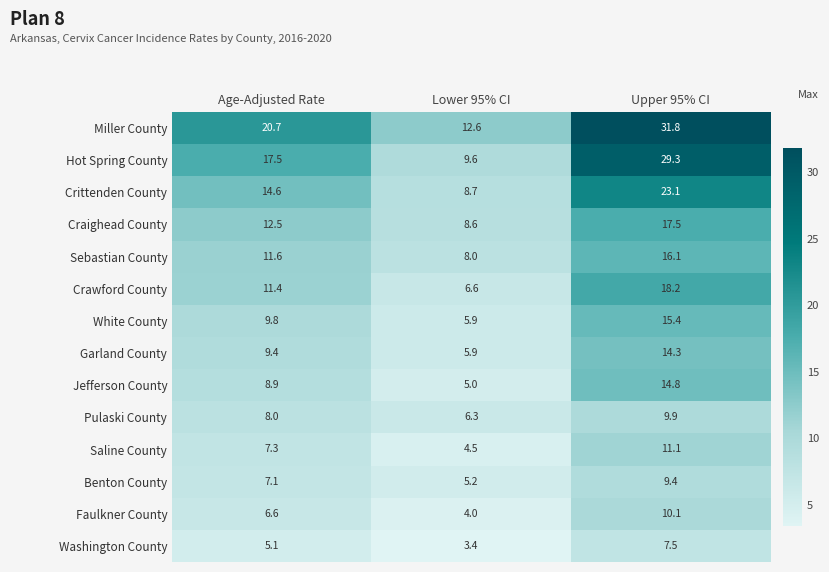

Which label corresponds to the smallest value in the chart?

Lower 95% CI